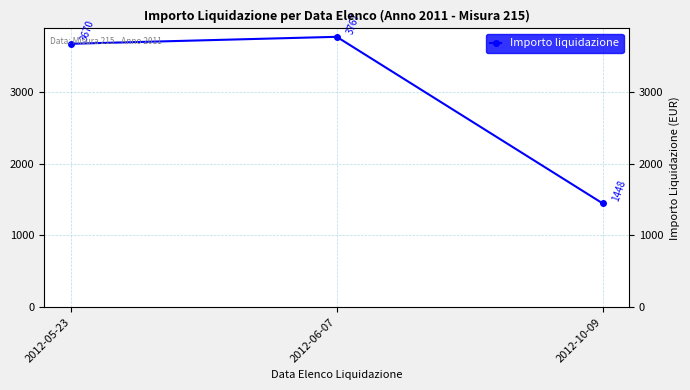

Which label corresponds to the smallest value in the chart?

2012-10-09